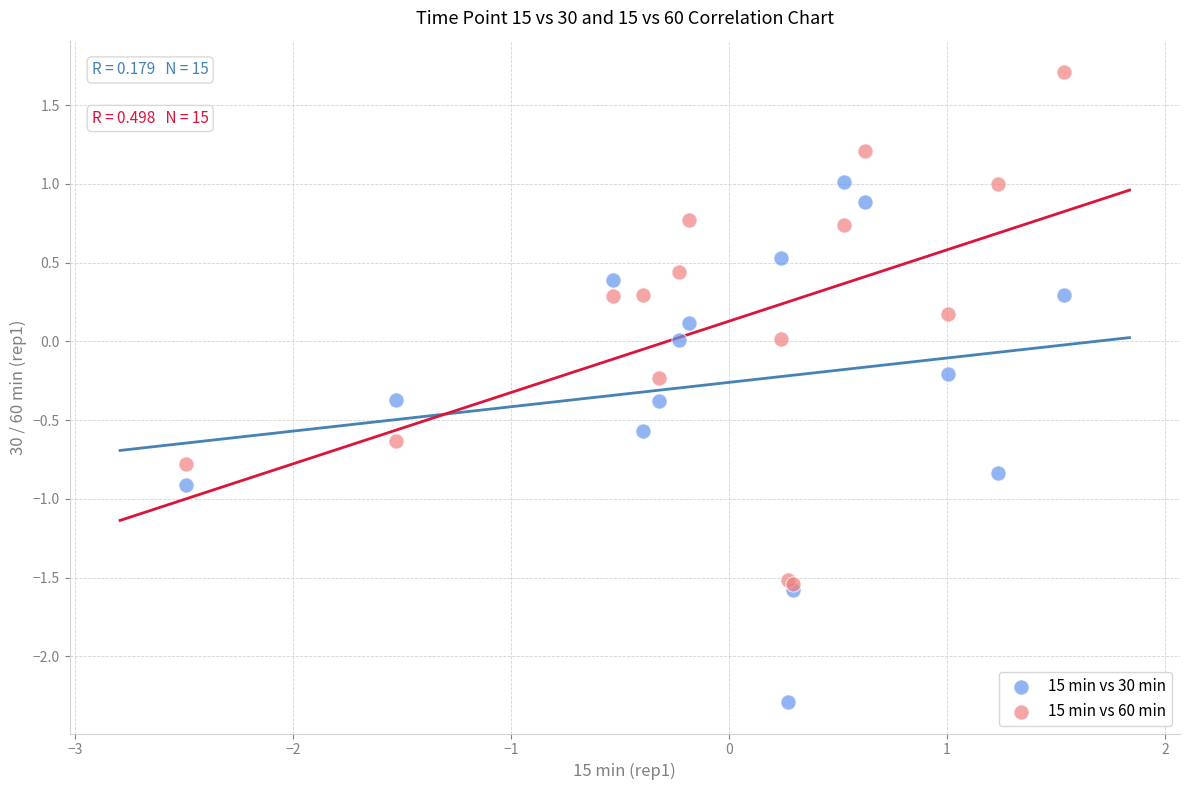

What are all the series names shown in the legend?

15 min vs 30 min, 15 min vs 60 min